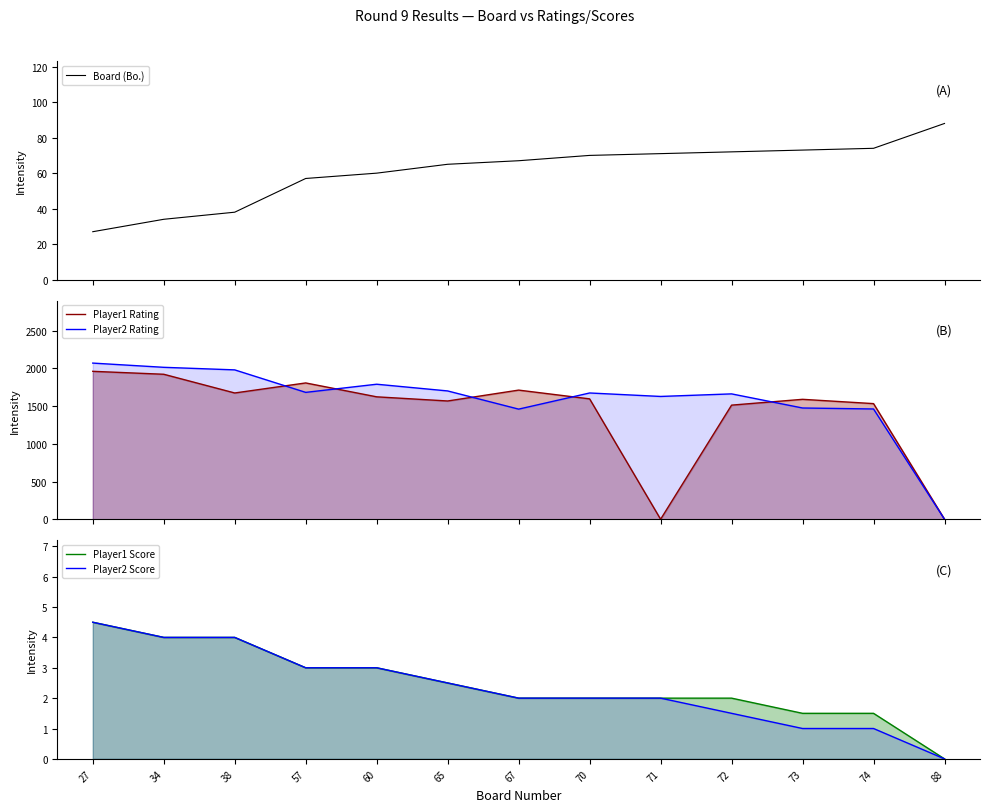

What is the value of the Player1 Score point at the 5th from the left?

3.0